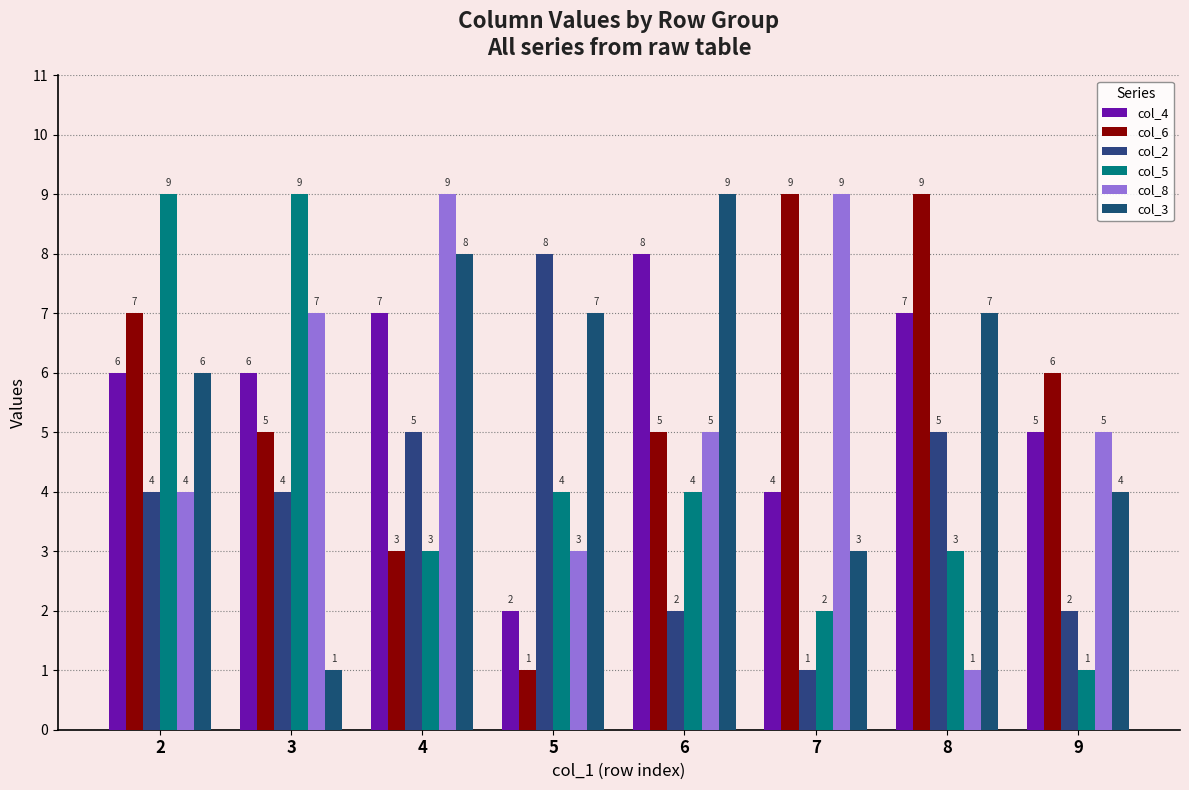

Where does the col_8 series first go above 5?

3